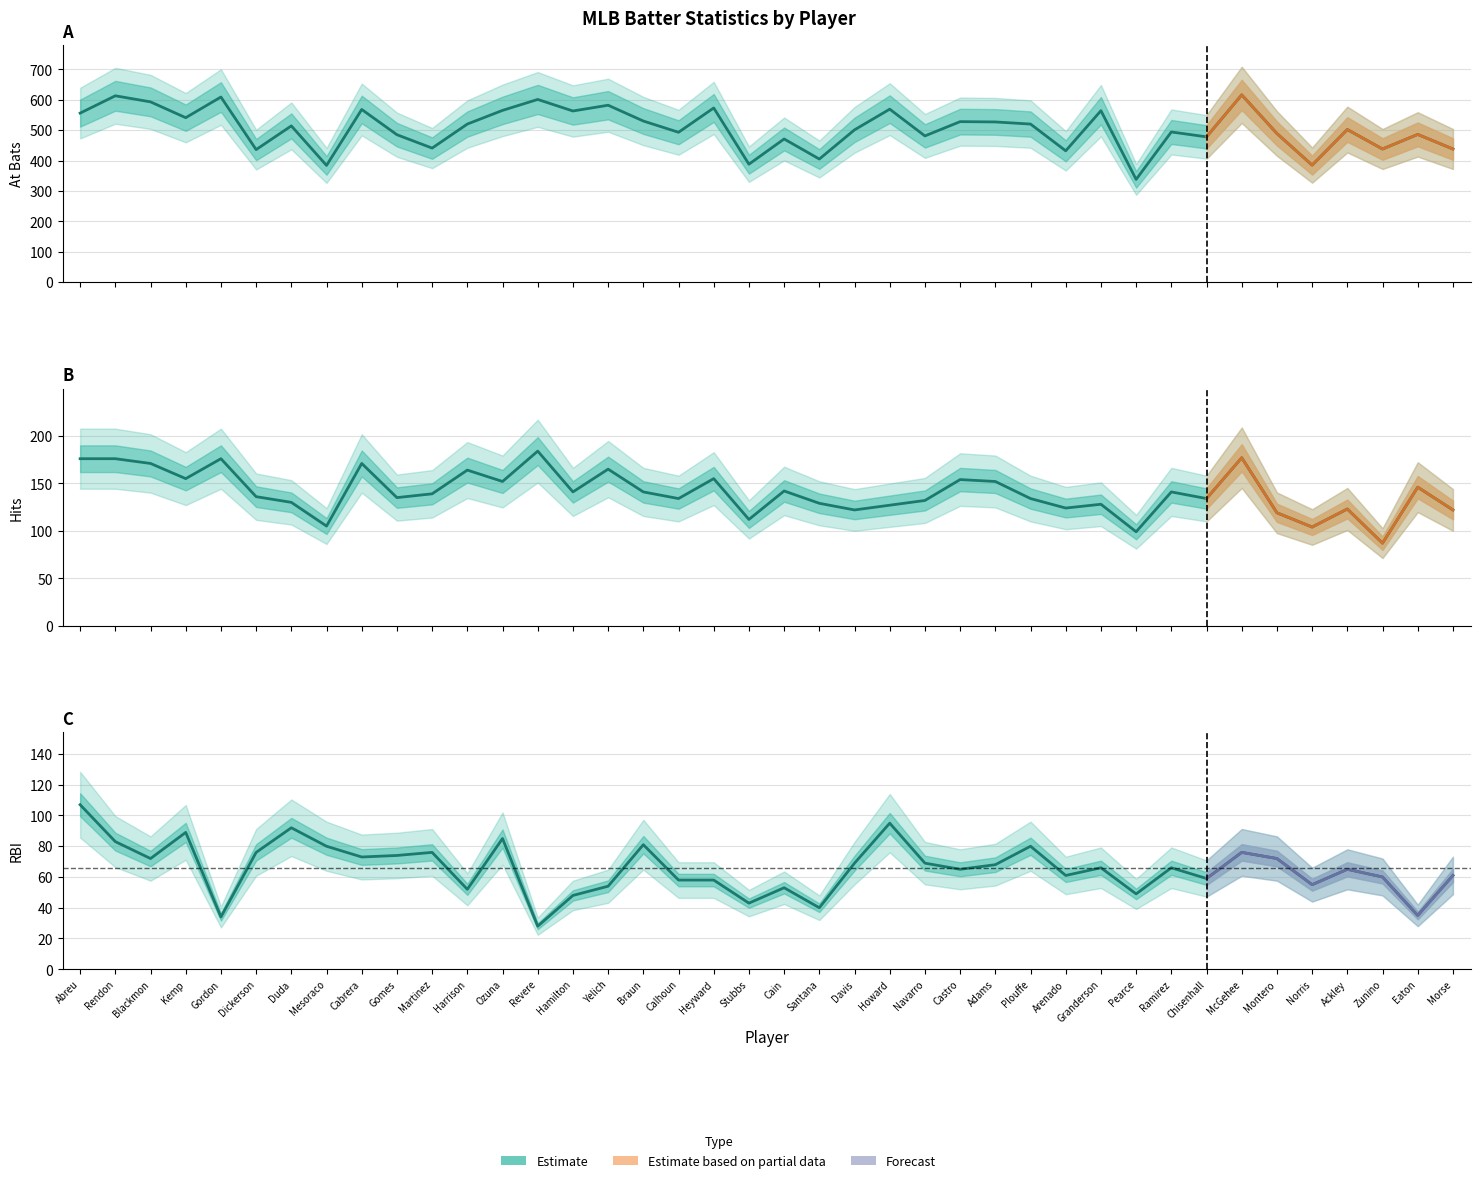

True or false: bRBI and bH intersect in this chart.

False